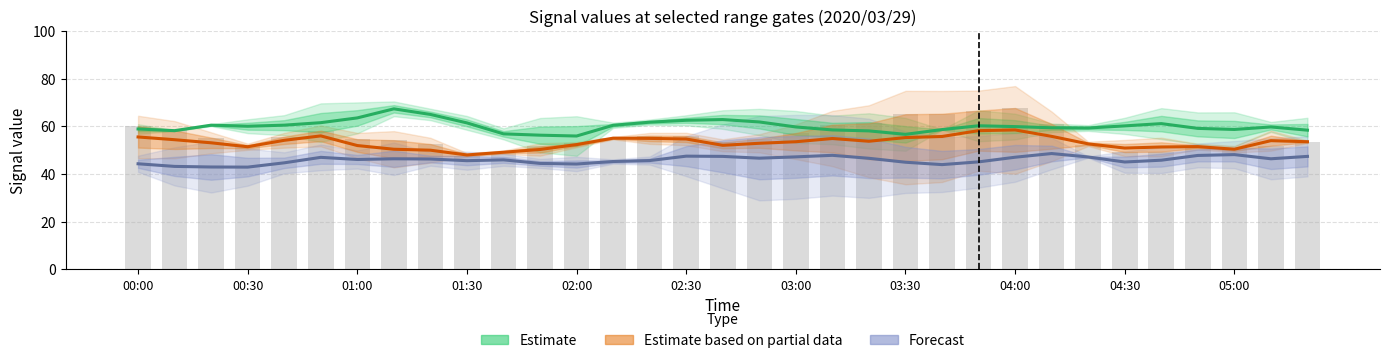

List the series in order of their overall mean, highest first.

Estimate, Estimate based on partial data, Forecast